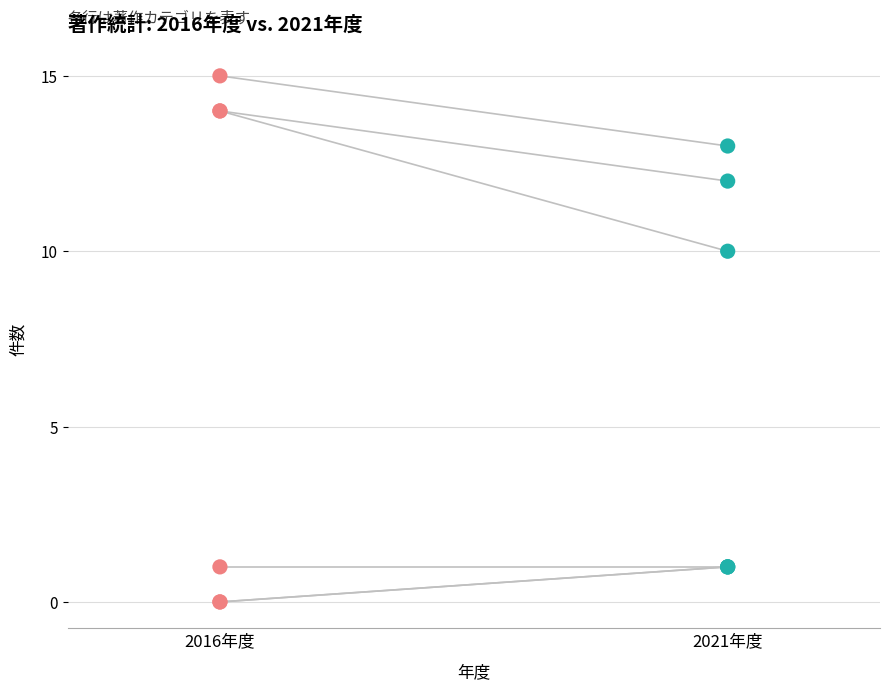

Which series has the largest Y range (max minus min)?

著作.合計